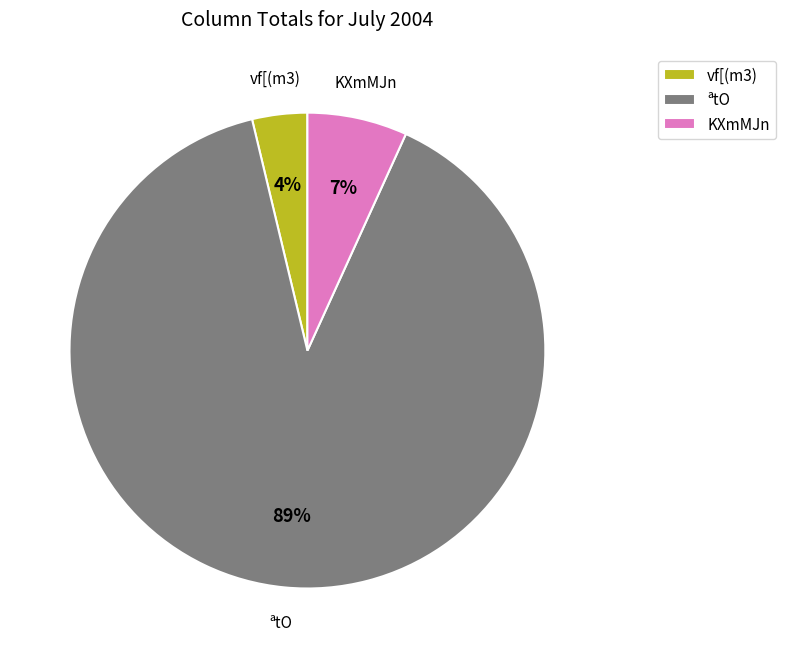

How many slices are in this pie chart?

3